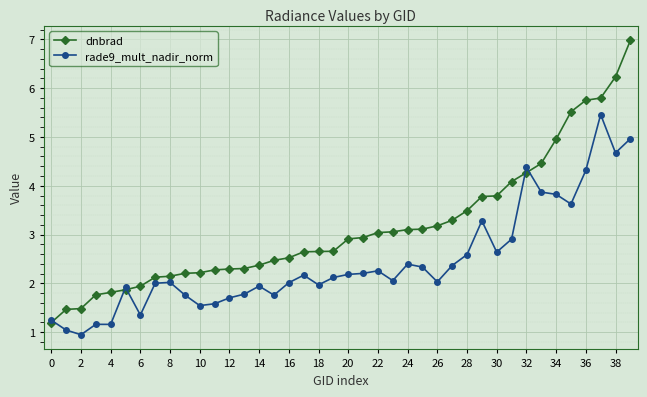

List the series in order of their overall mean, lowest first.

rade9_mult_nadir_norm, dnbrad